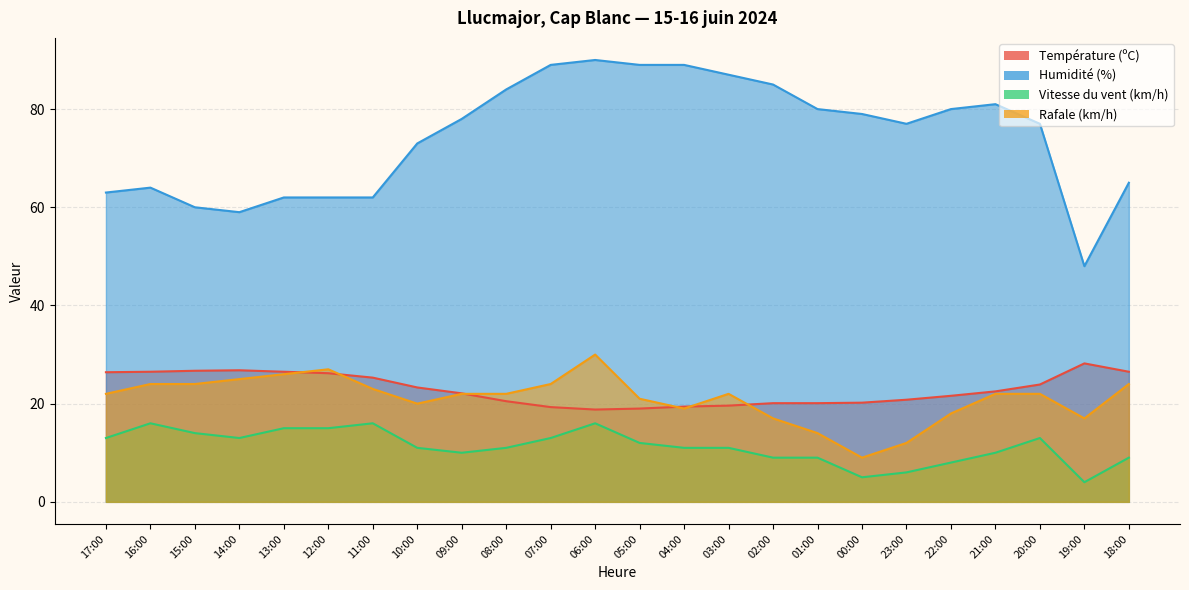

What is the minimum value shown in the chart?

4.0